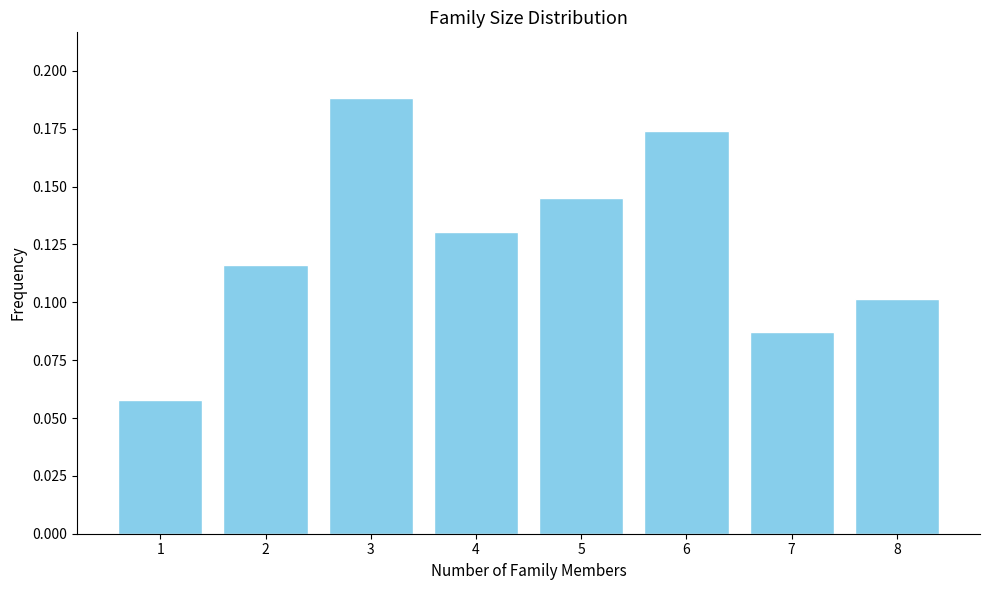

What is the sum of the values at 6 and 5?

0.3